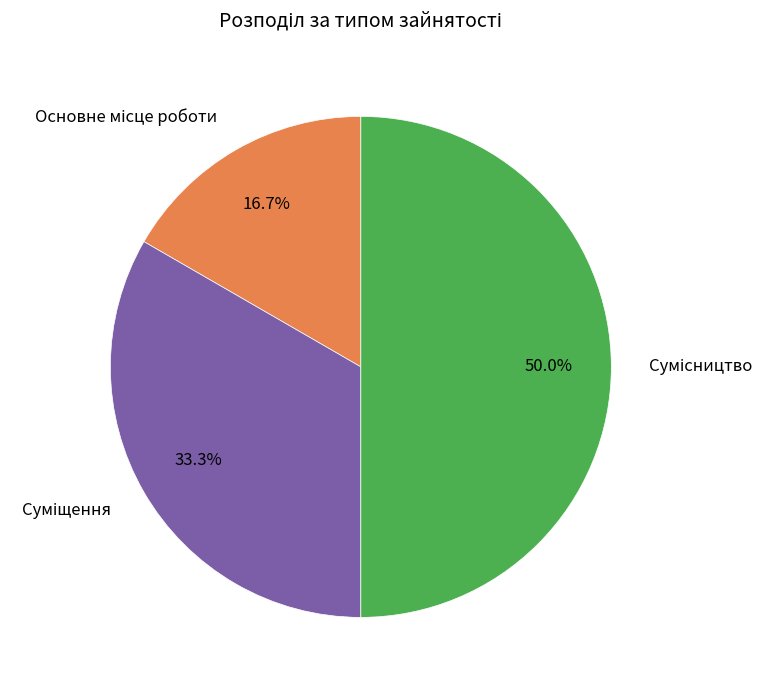

Rank the categories by value from lowest to highest.

Основне місце роботи, Суміщення, Сумісництво